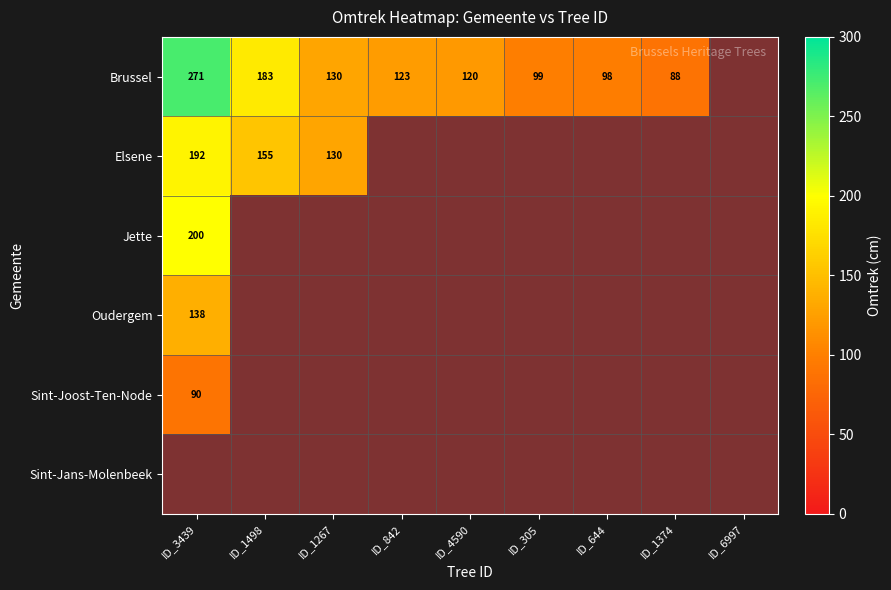

What is the smallest value displayed?

88.0